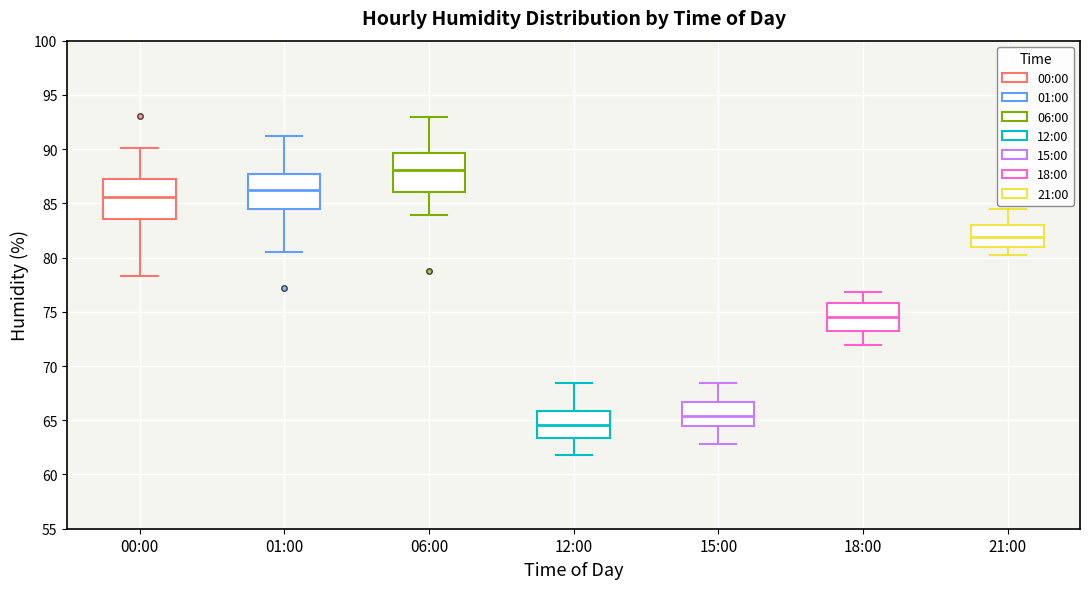

Where is the upper edge of the box for 21:00 on the y-axis? The values are not printed on the chart, so give them approximately, as read against the axis.

83.0